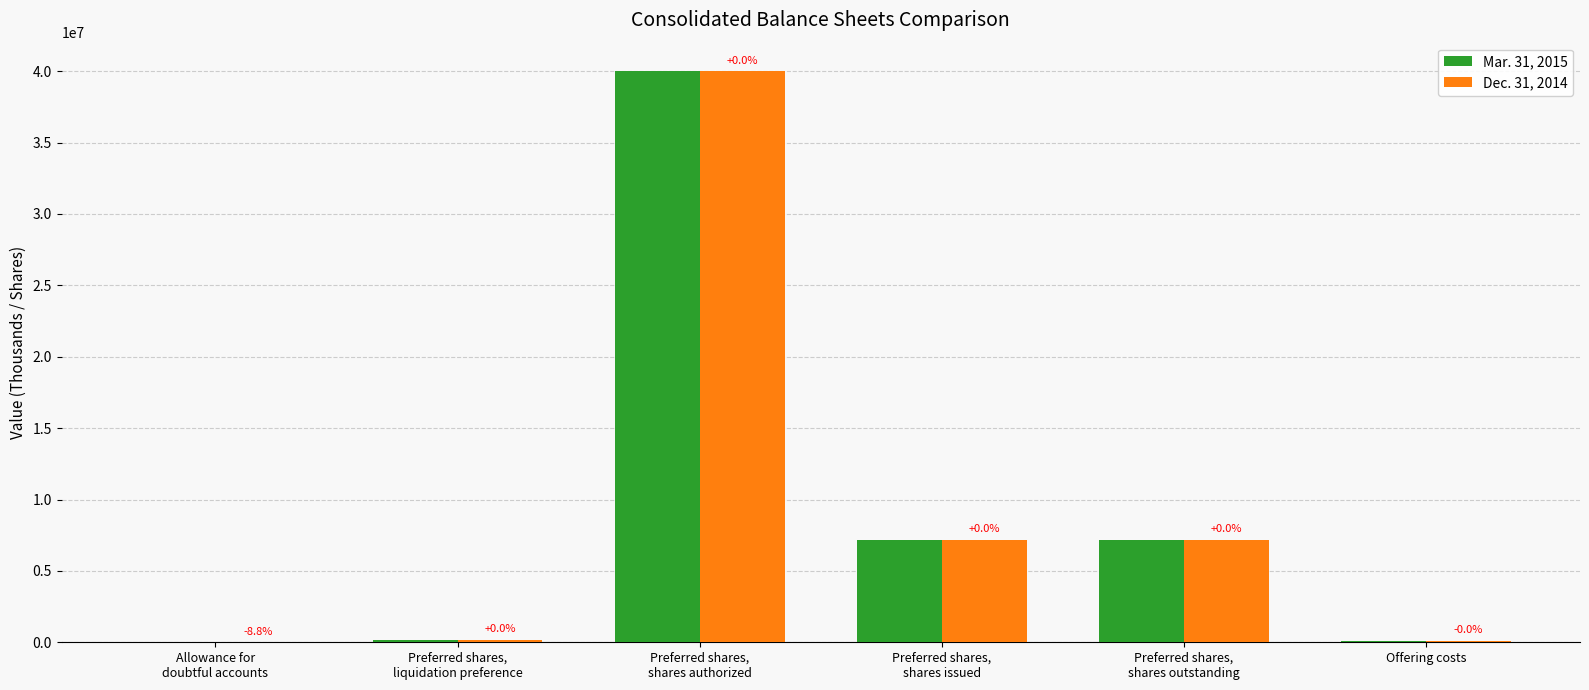

Are the bars grouped side by side (vs. stacked)?

Yes